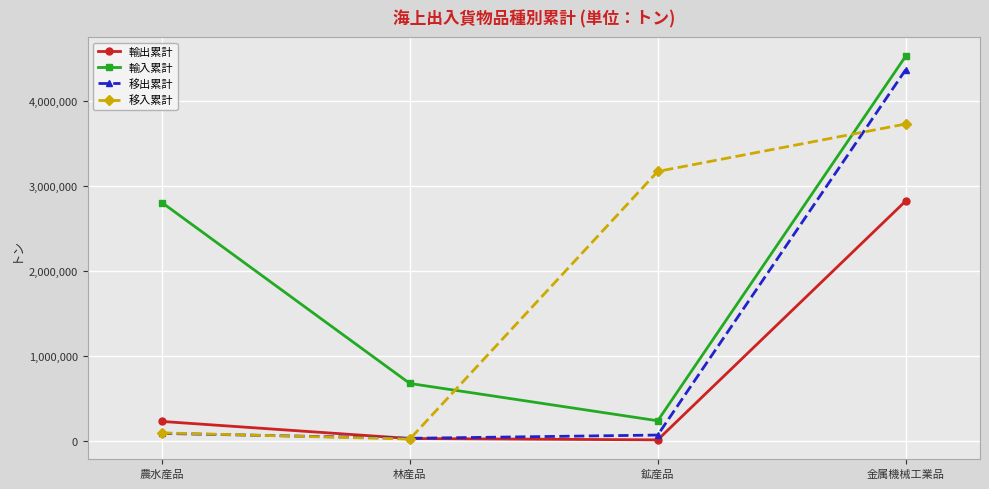

True or false: 移入累計 has a value of 17436 at 林産品.

True